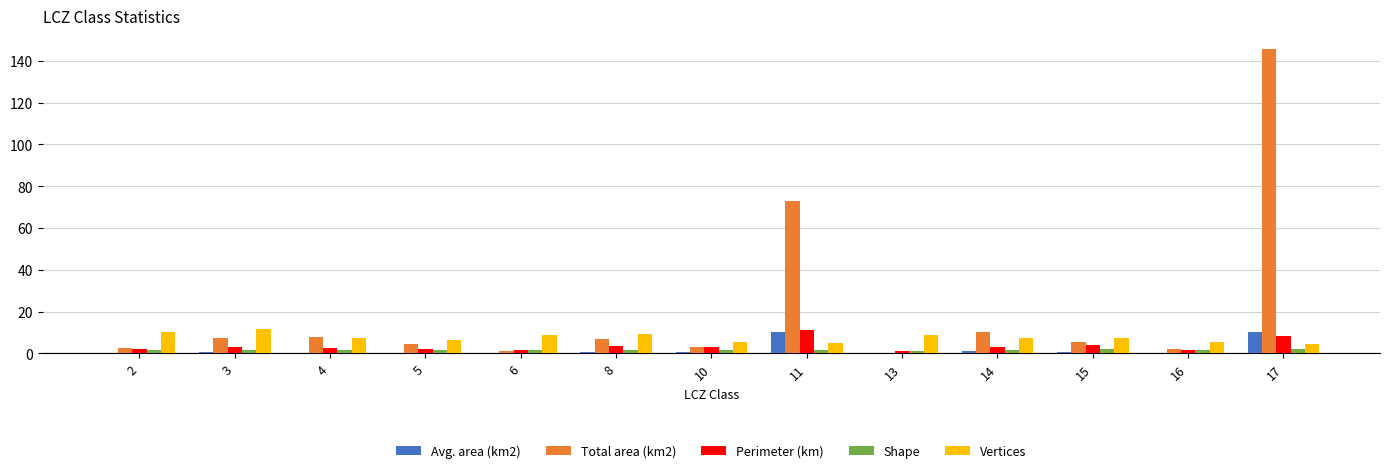

The value of Vertices at 6 is 8.7. True or false?

True